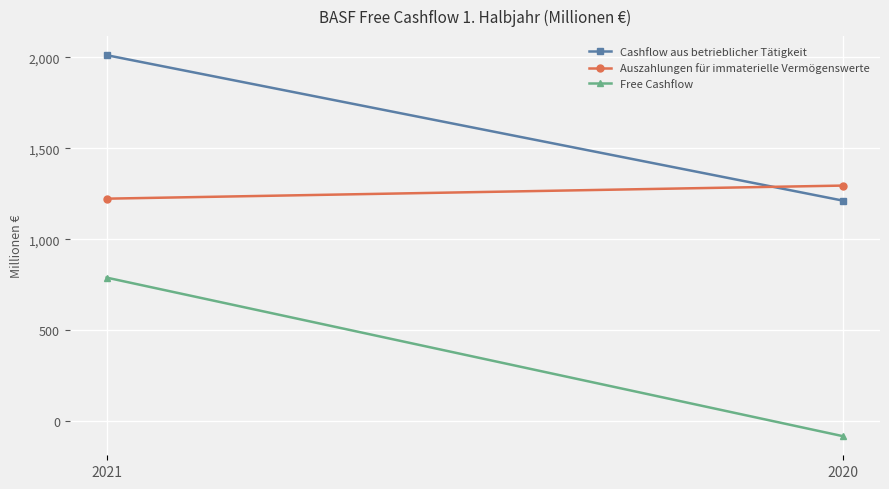

Reading right to left, transcribe all the data shown in this chart.

Cashflow aus betrieblicher Tätigkeit: 2020=1212	2021=2012
Auszahlungen für immaterielle Vermögenswerte: 2020=1295	2021=1223
Free Cashflow: 2020=-83	2021=789